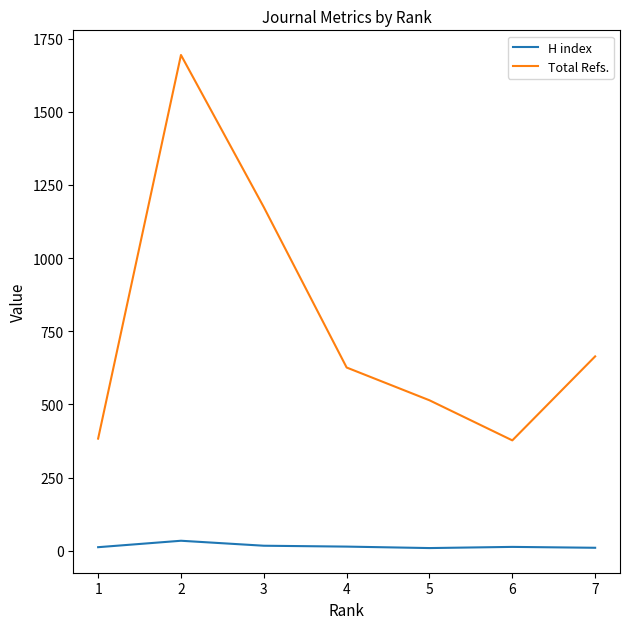

At 1, list the series in order from smallest to largest.

H index, Total Refs.